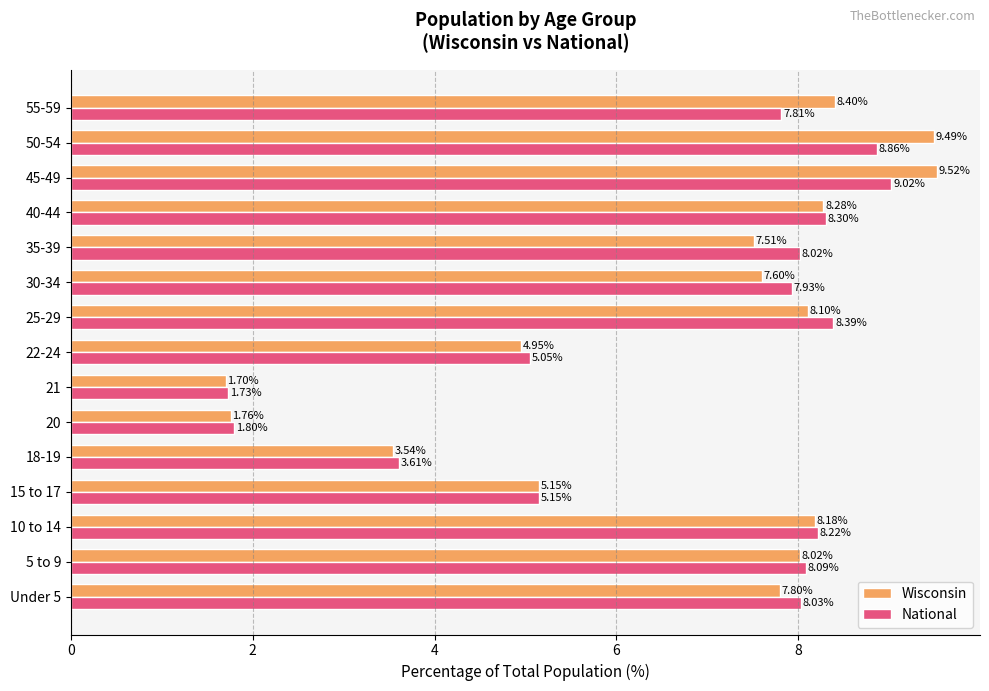

What is the average value of the National series?

6.7